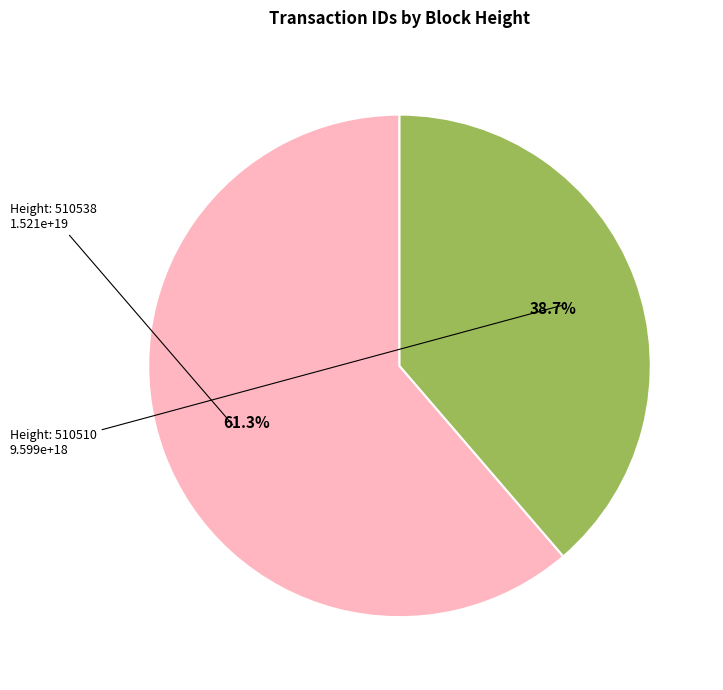

Is there a majority slice in this chart?

Yes